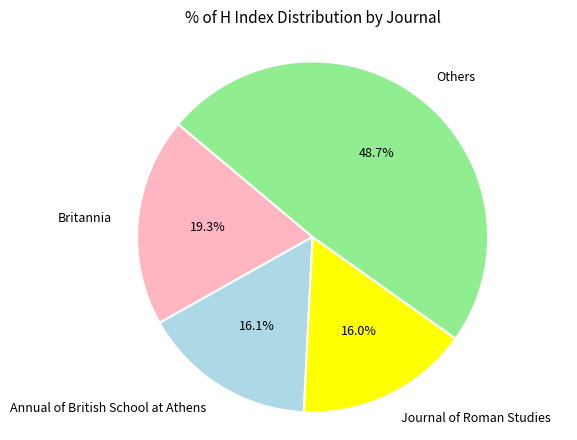

Does any single category account for the majority?

No